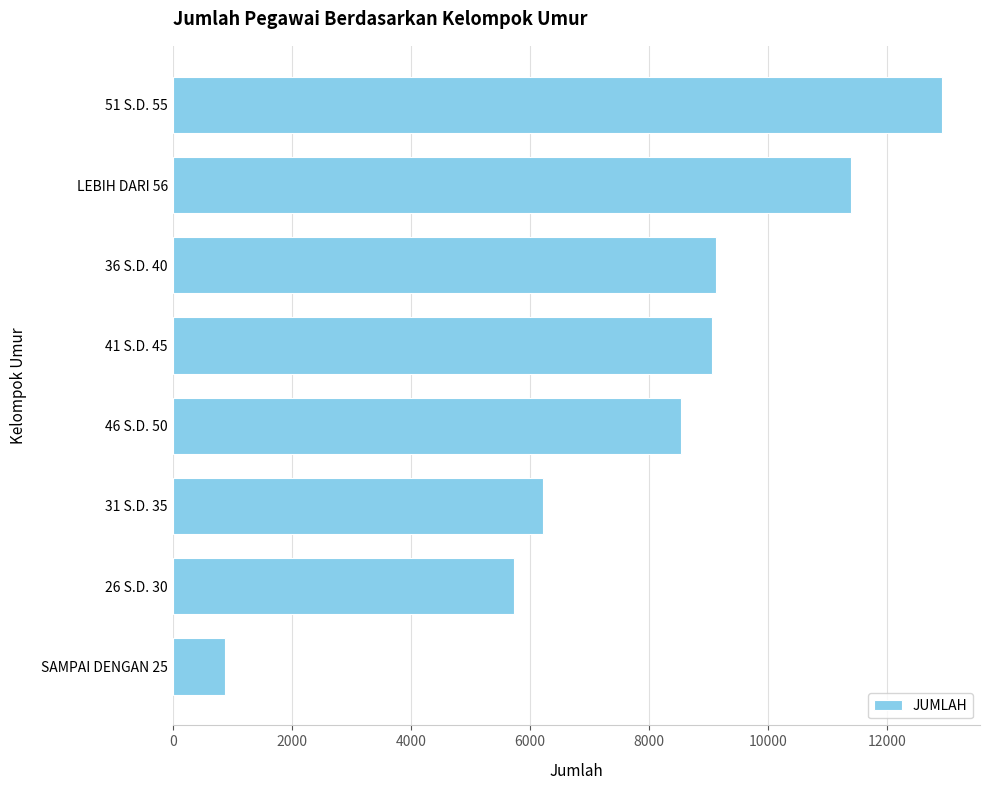

What value does the data have at LEBIH DARI 56, to the nearest 100?

11400